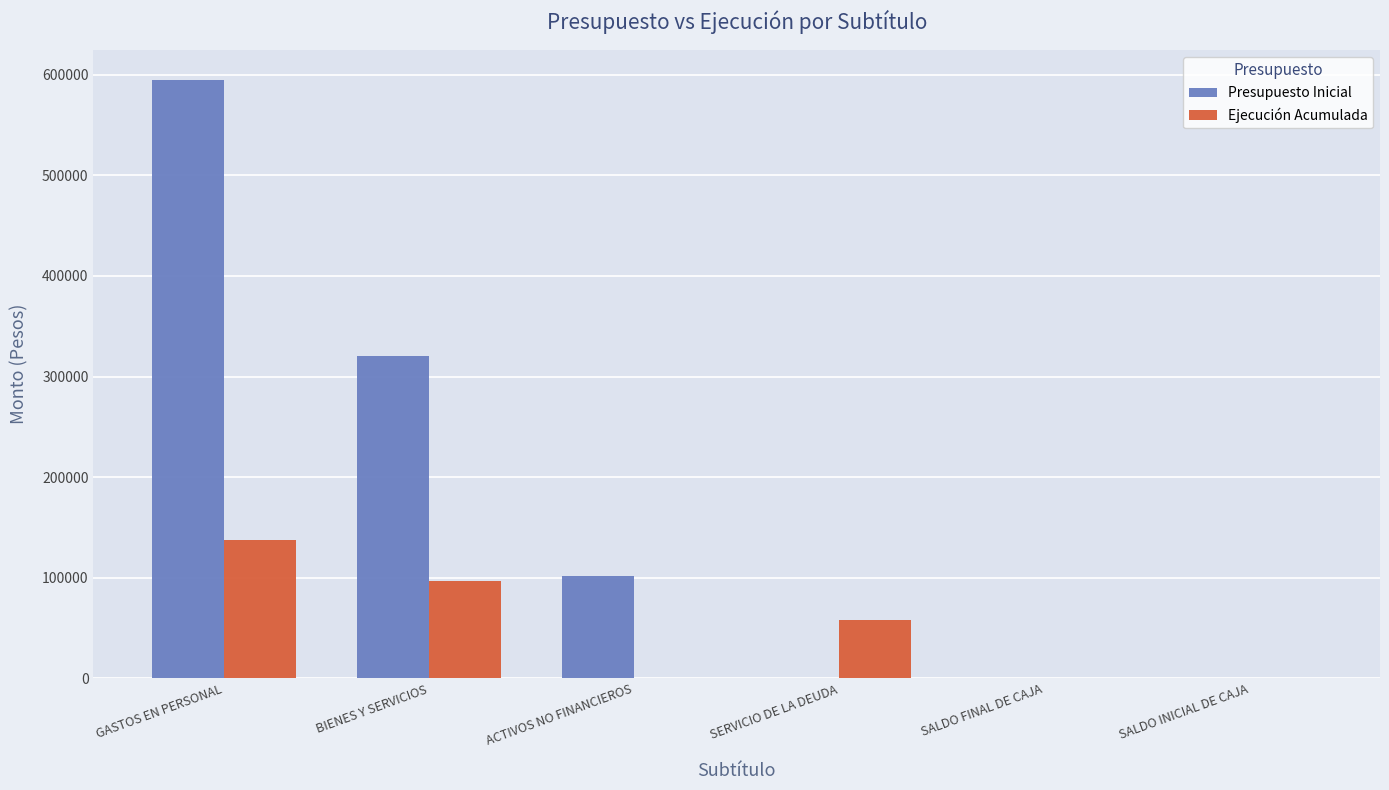

Is the value of Ejecución Acumulada at SALDO INICIAL DE CAJA greater than the value of Presupuesto Inicial at GASTOS EN PERSONAL?

No